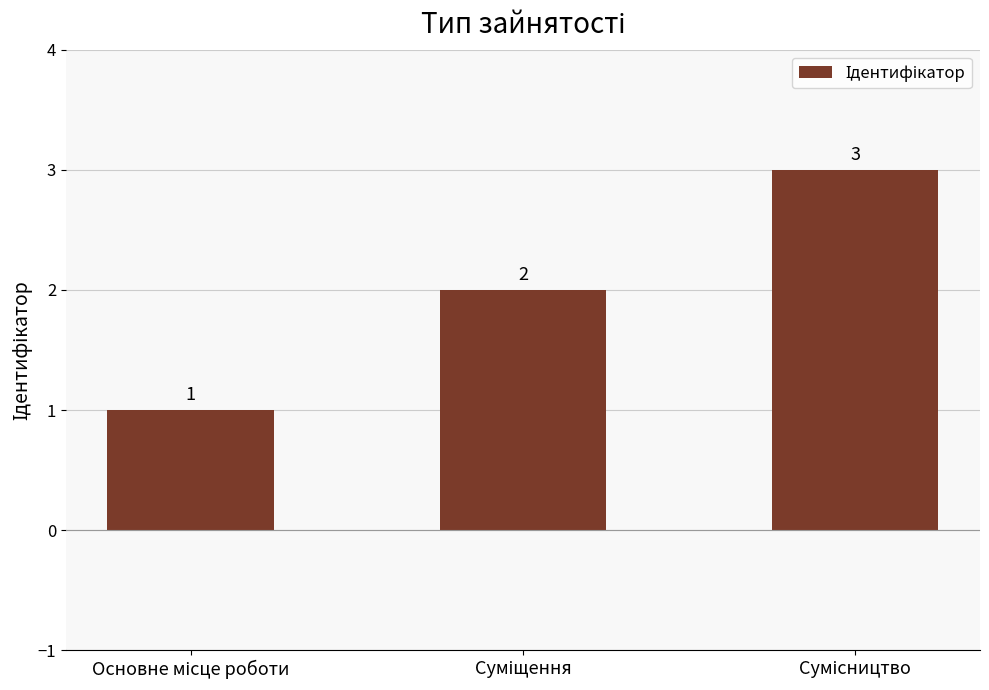

What is the value of the 1st bar from the left?

1